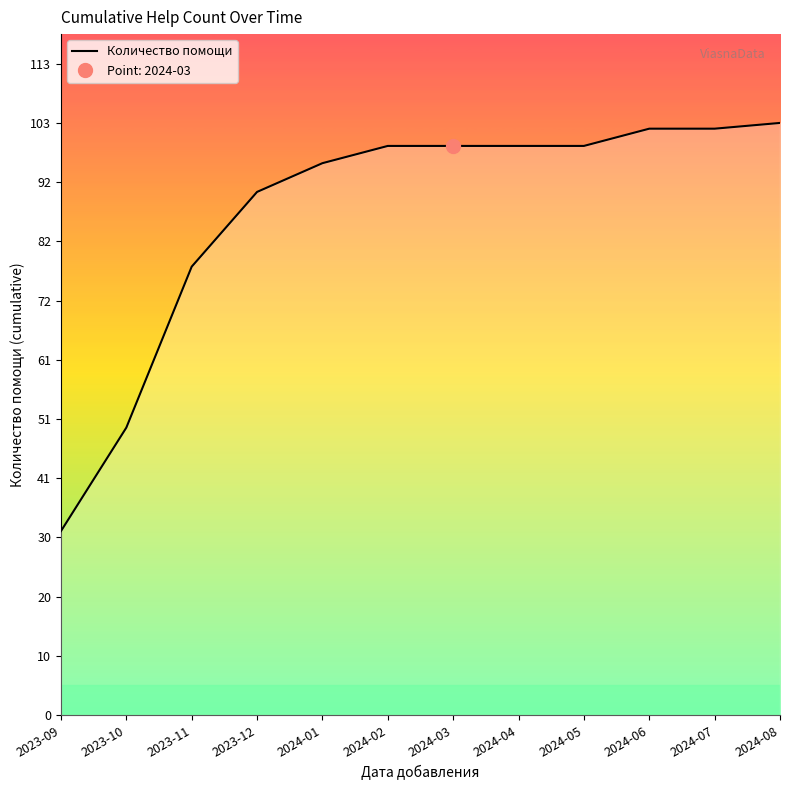

What is the label of the 7th point from the left?

2024-03